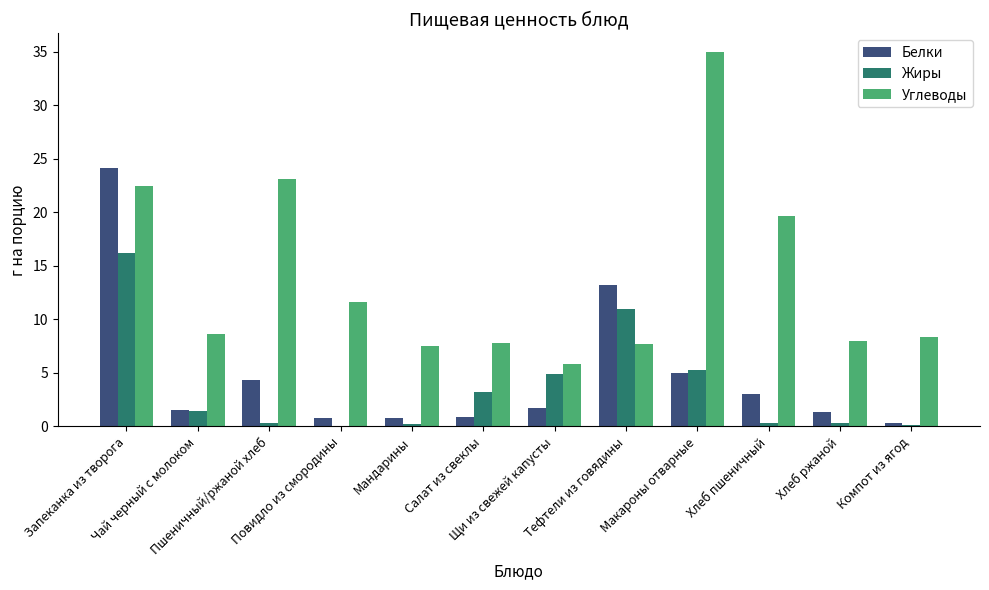

What is the sum of all Жиры values?

43.3